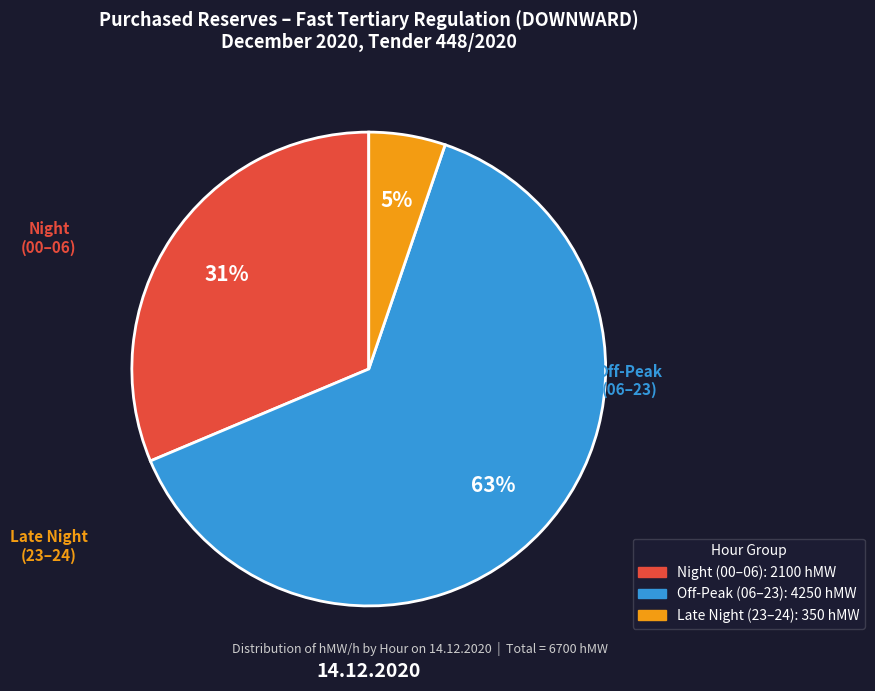

Is there any slice that represents more than half of the pie?

Yes